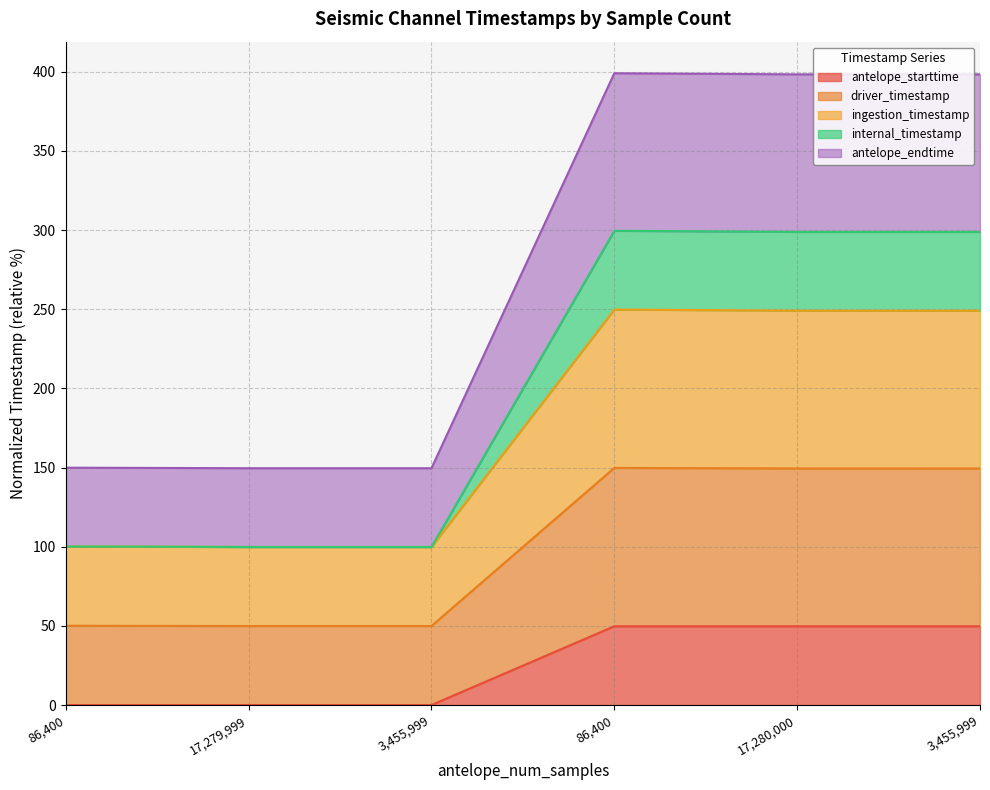

Does the chart have visible grid lines?

Yes